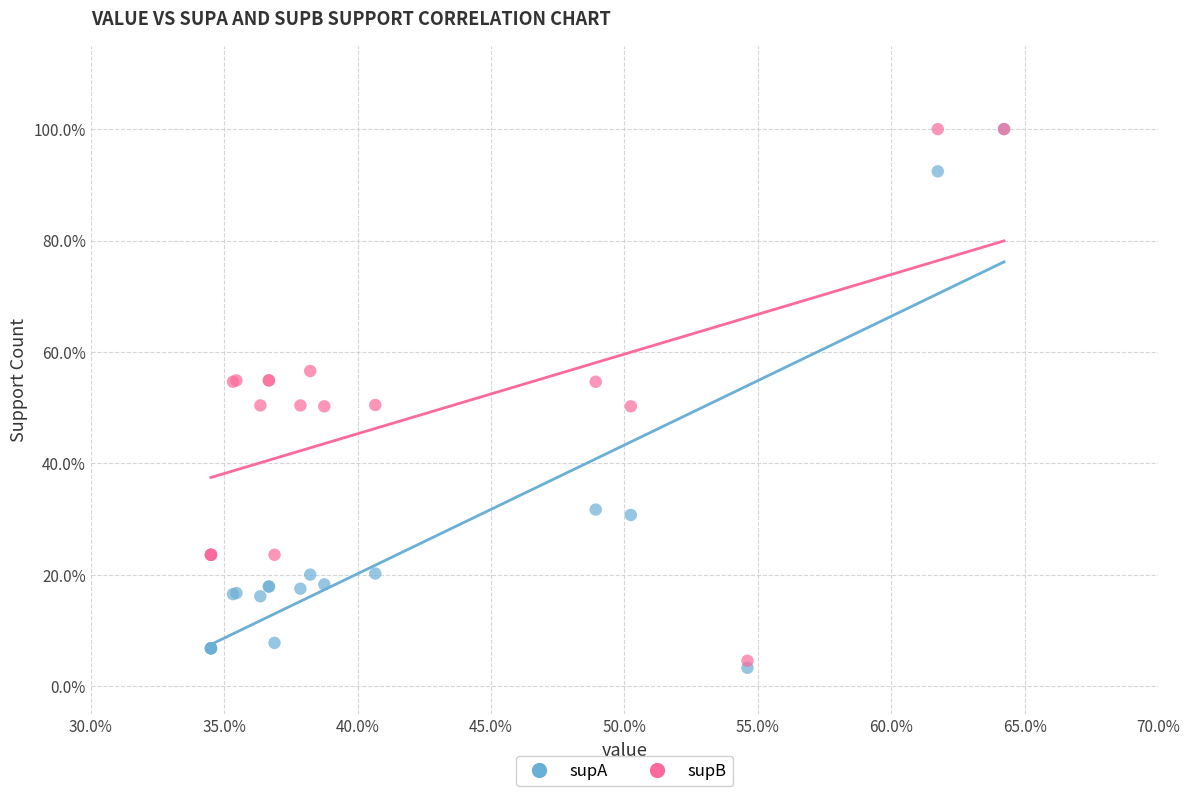

What are all the series names shown in the legend?

supA, supB